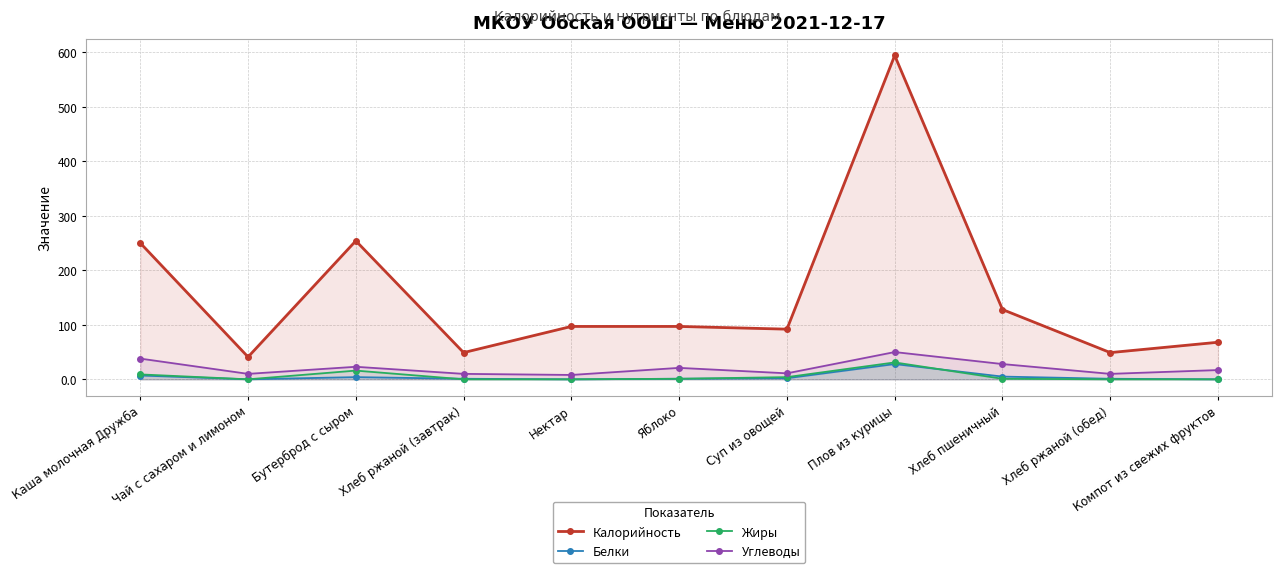

Between Каша молочная Дружба and Компот из свежих фруктов, which is larger?

Каша молочная Дружба